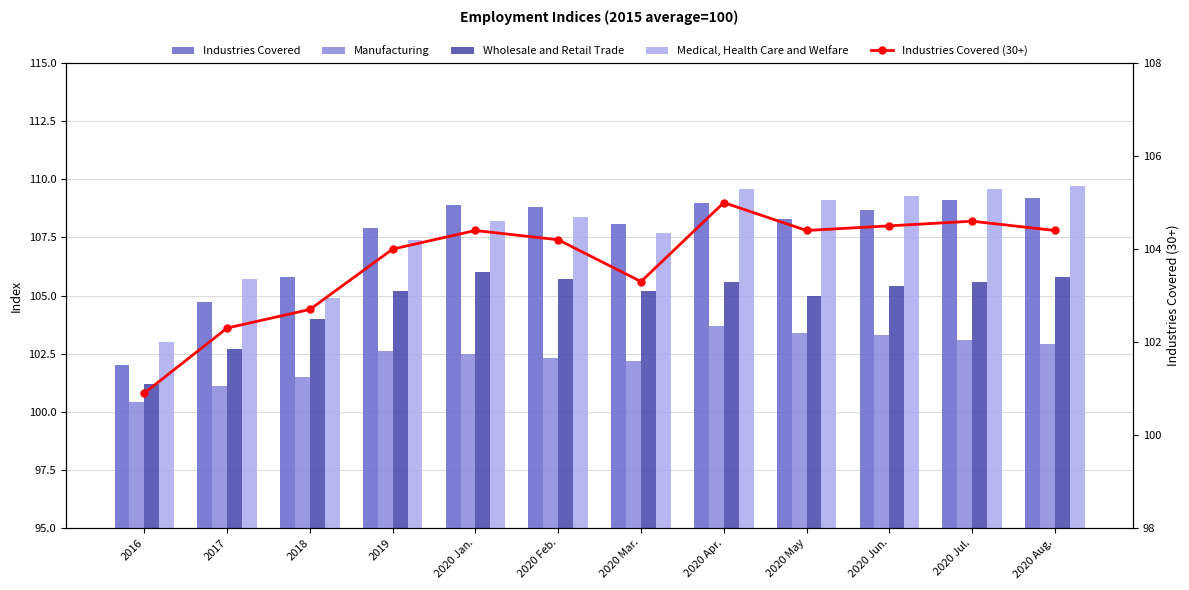

What is the maximum value shown in the chart?

109.7